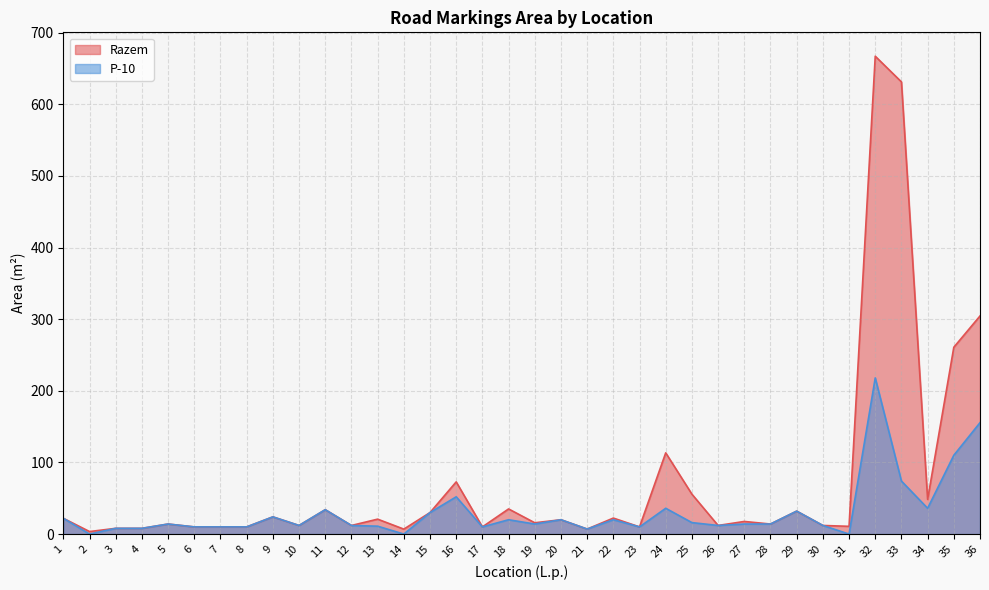

Reading left to right, what are all the values shown in this chart?

Razem: 22.0	3.5	8.0	8.0	14.0	10.0	10.0	10.0	24.0	12.0	34.0	12.0	20.8	6.9	30.0	72.8	10.0	35.1	15.8	20.0	7.0	22.3	10.0	113.4	55.7	12.0	17.6	14.0	32.0	12.0	10.8	667.1	631.2	48.4	260.8	304.5
P-10: 22.0	0.0	8.0	8.0	14.0	10.0	10.0	10.0	24.0	12.0	34.0	12.0	11.0	0.0	30.0	52.0	10.0	20.0	14.0	20.0	7.0	20.0	10.0	36.0	16.0	12.0	14.0	14.0	32.0	12.0	0.0	218.0	74.0	36.0	110.0	155.5